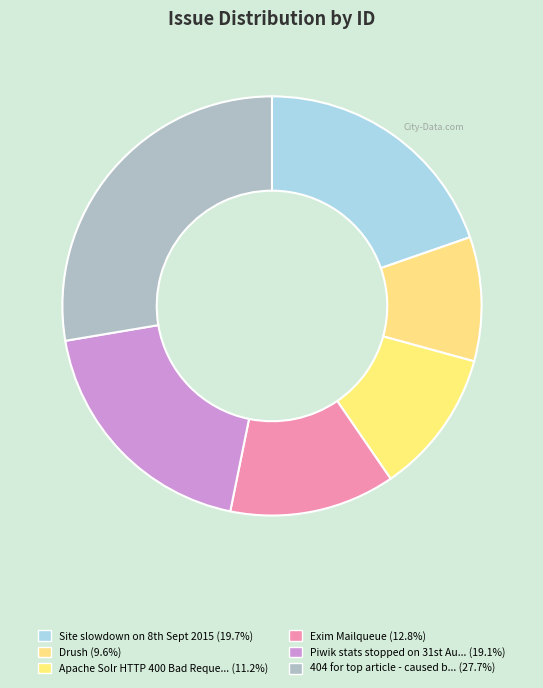

Rank the categories by value from lowest to highest.

Drush, Apache Solr HTTP 400 Bad Request Errors, Exim Mailqueue, Piwik stats stopped on 31st August 2015, Site slowdown on 8th Sept 2015, 404 for top article - caused by und